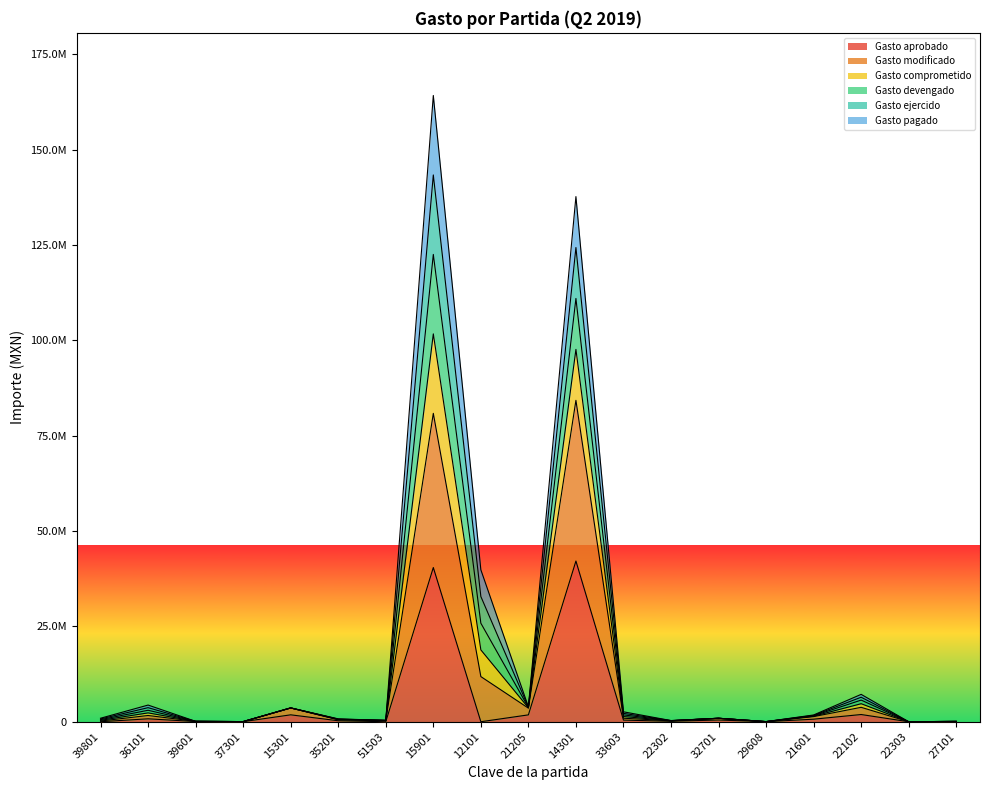

Does the chart display data point markers on the line(s)?

No